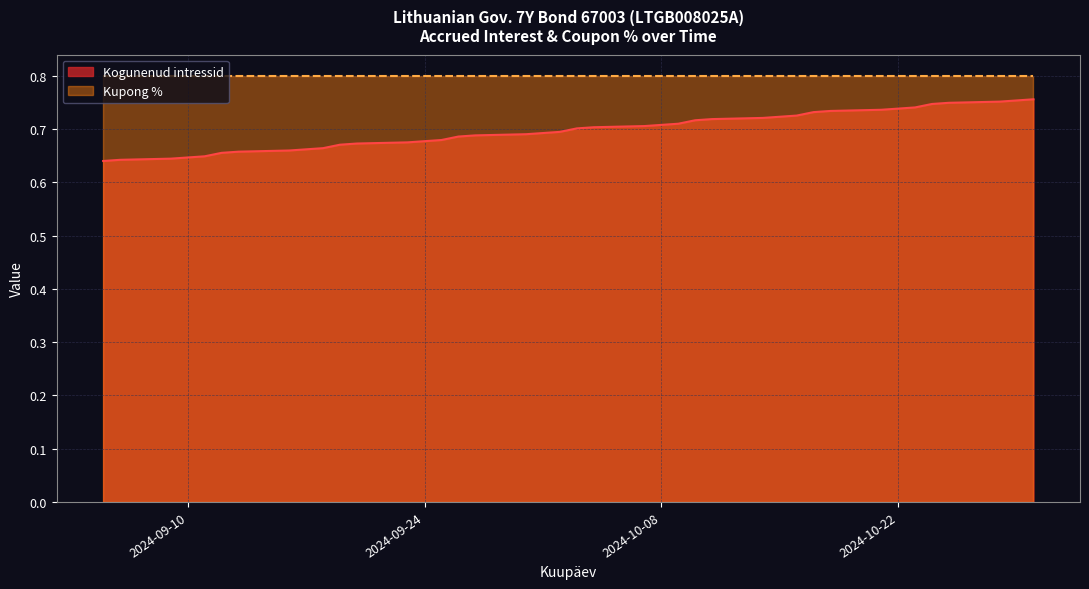

The value at 2024-10-24 is 0.6. True or false?

True